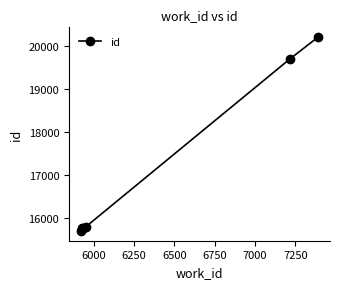

How many data points does each series have?

7